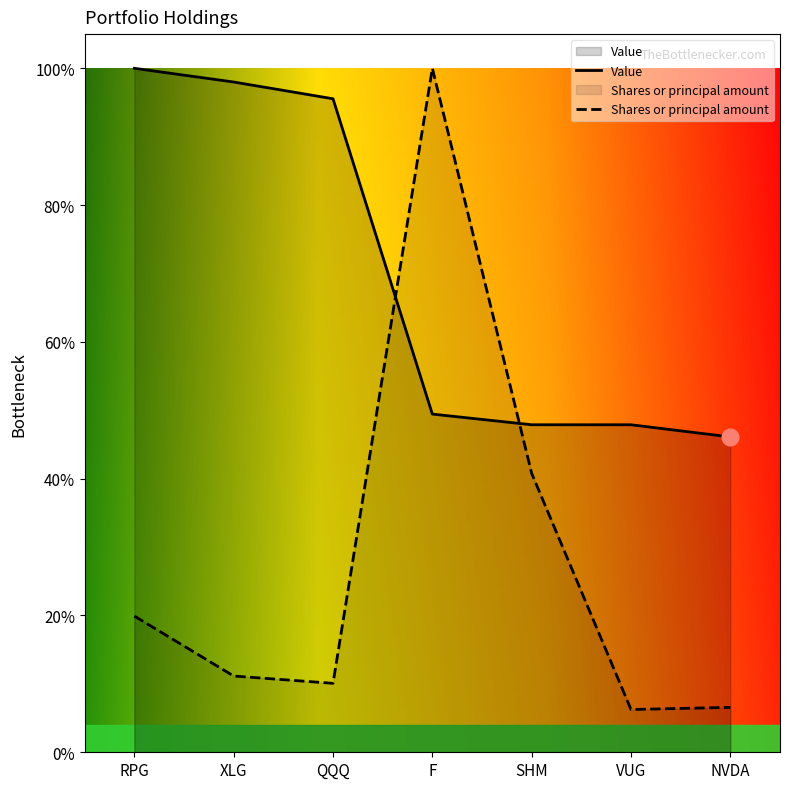

Which series has the widest spread of values?

Shares or principal amount